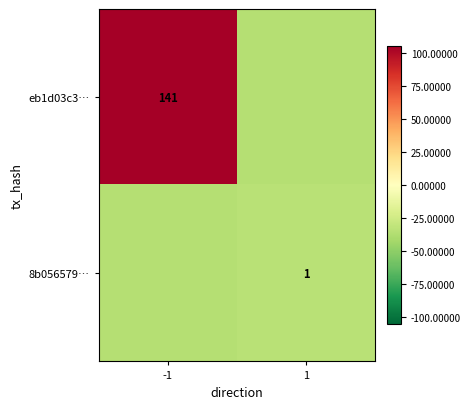

The value of eb1d03c3… at -1 is 186.1. True or false?

False